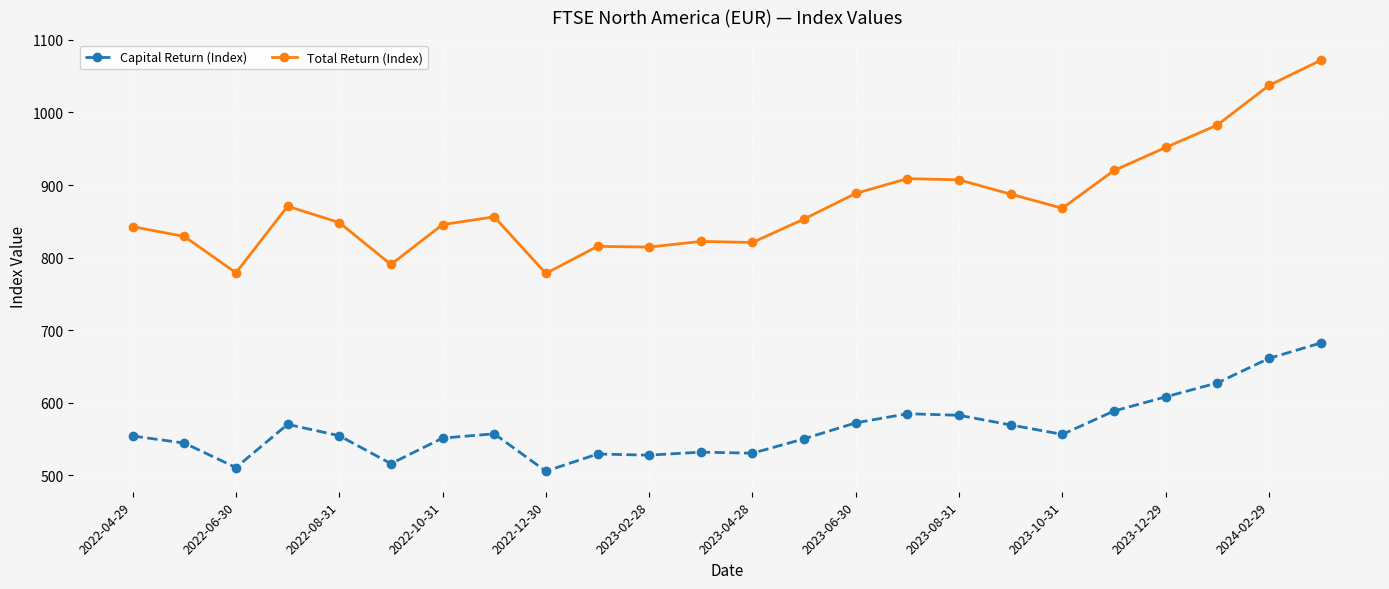

Which series has the largest total across all categories?

Total Return (Index)